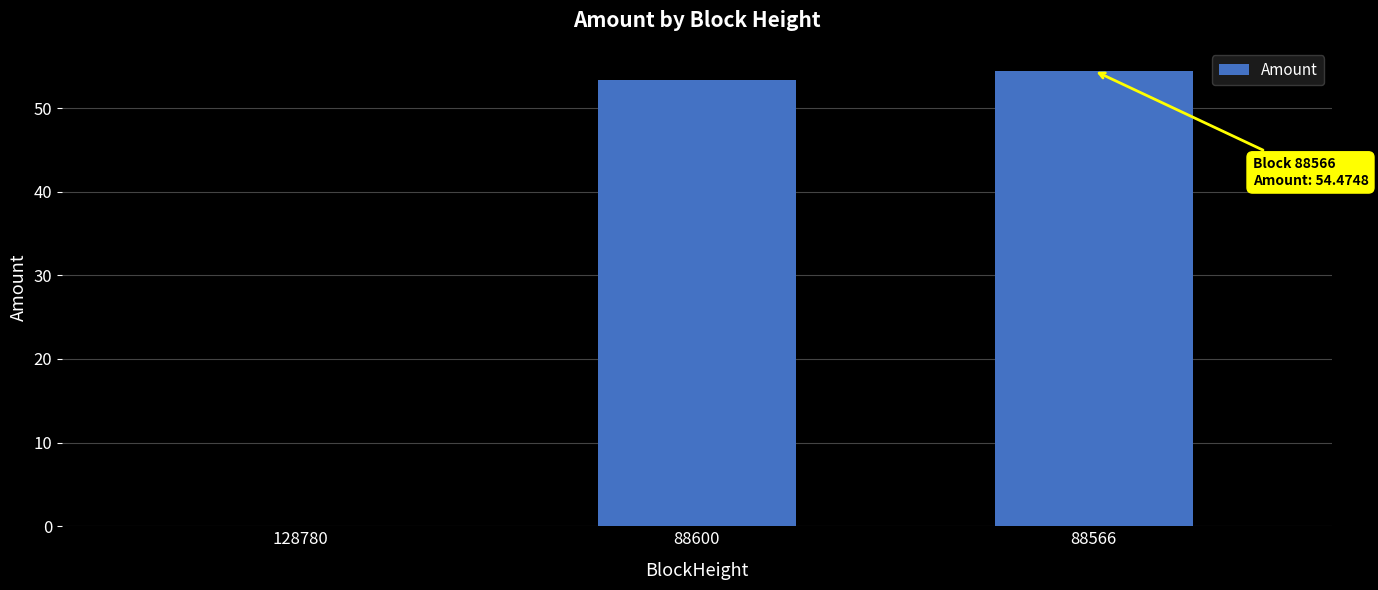

What is the sum of all values?

107.8